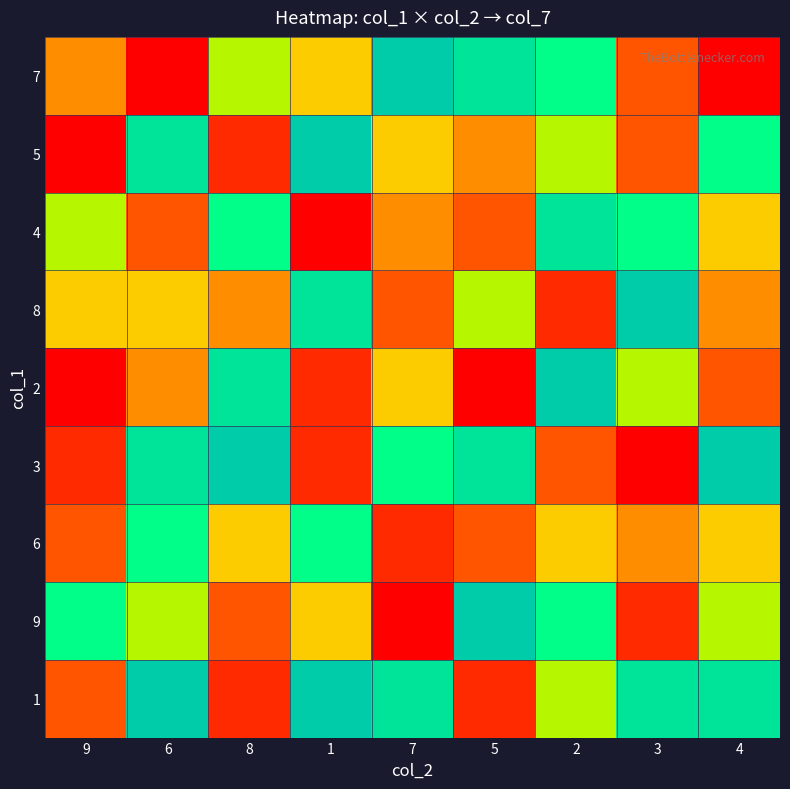

At how many categories does at least one series exceed 4?

9